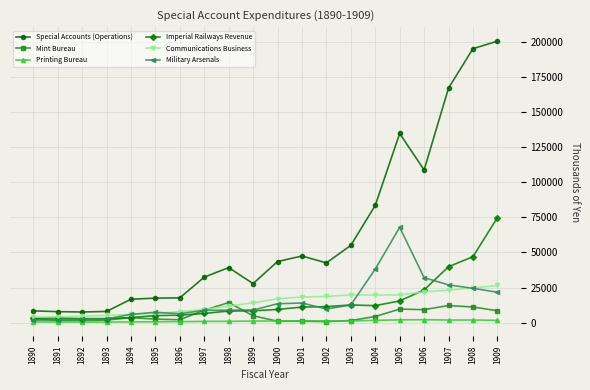

How many values in the Communications Business series are below 16961?

10